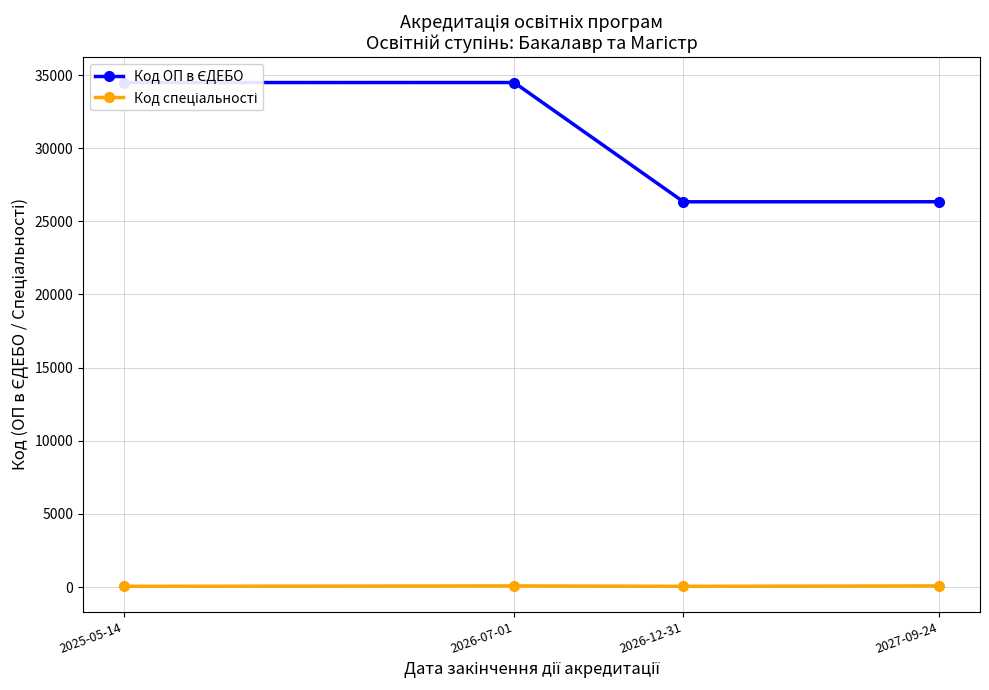

What is the label of the 1st point from the right?

2027-09-24